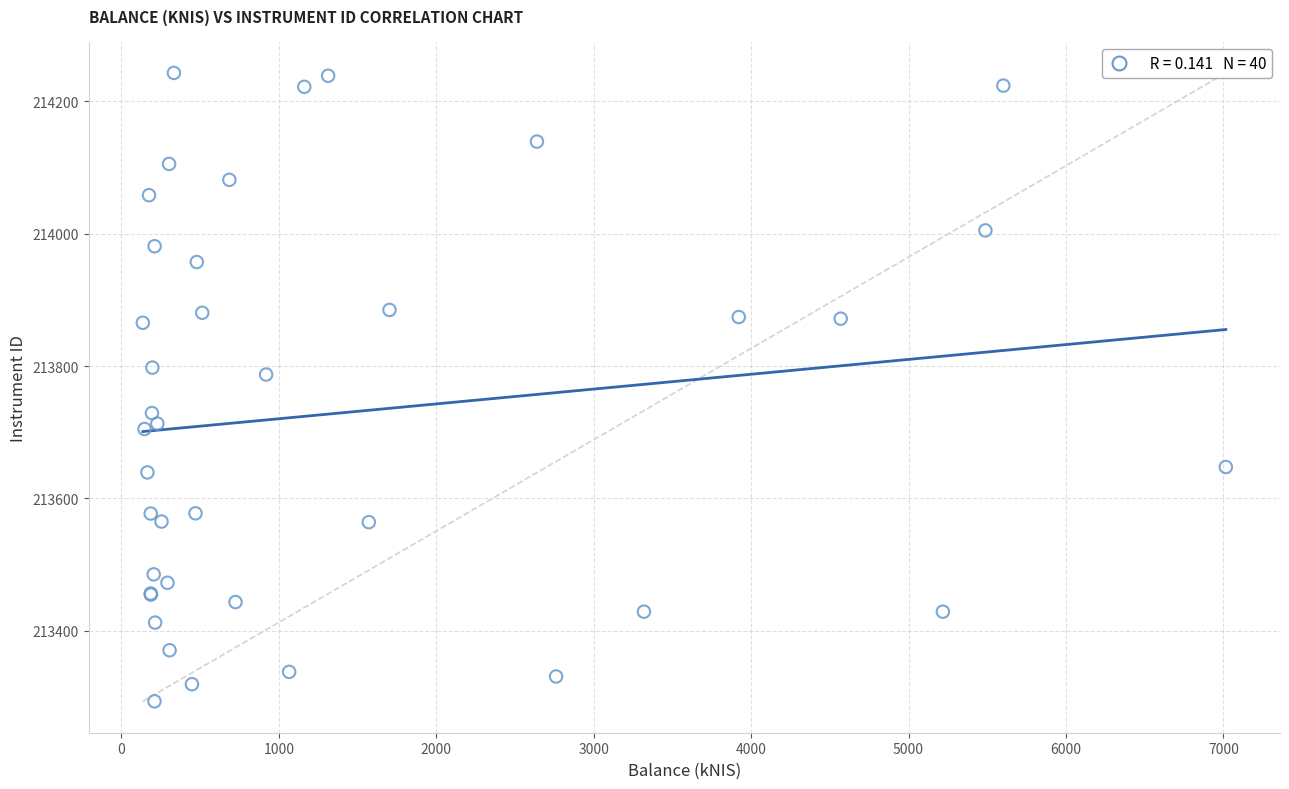

What Y value in the scatter plot is closest to 213768?

213787.2